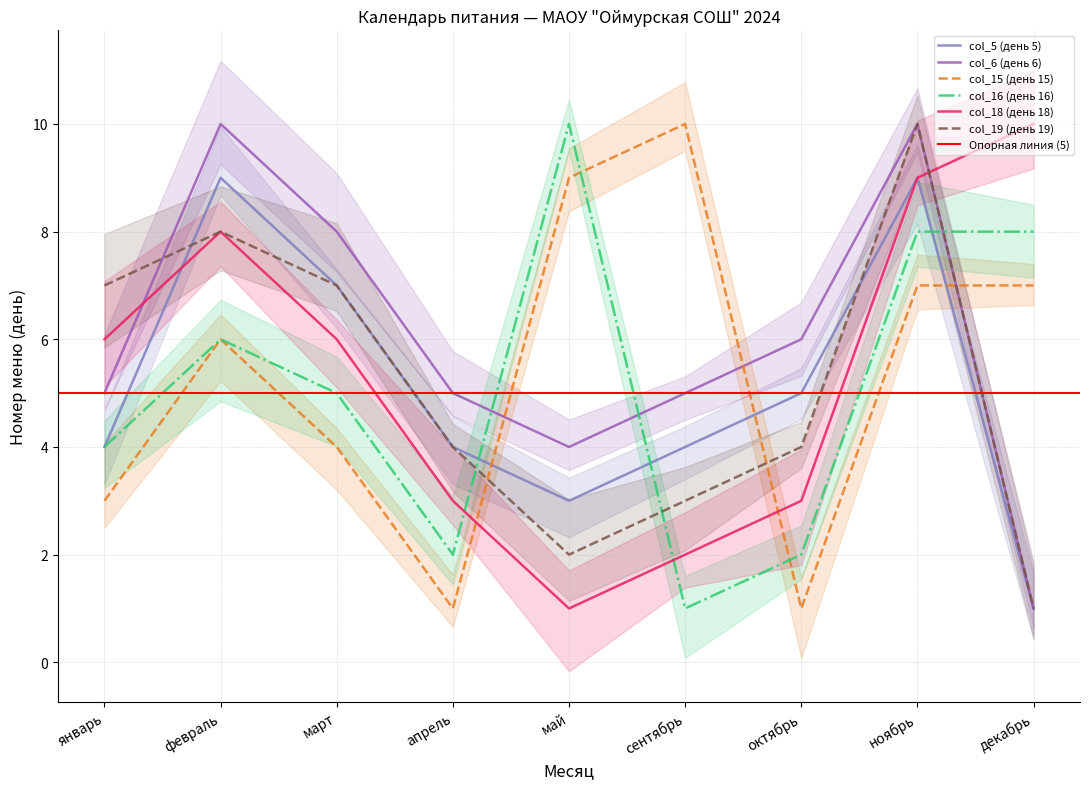

True or false: col_15 (день 15) and col_18 (день 18) cross at least once.

True